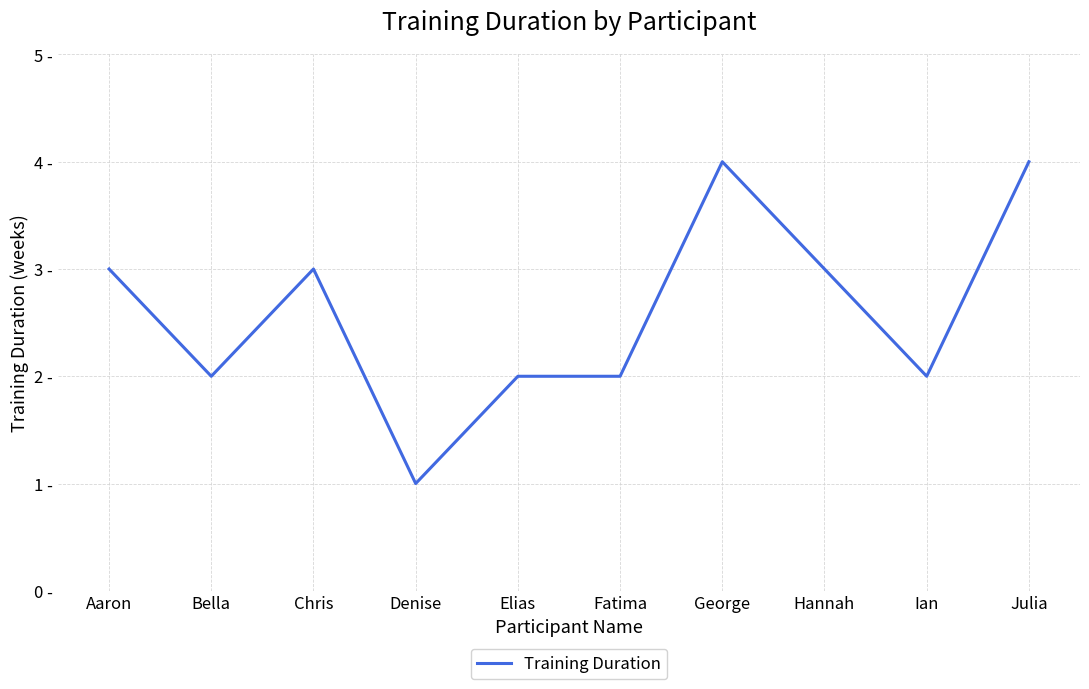

What is the difference between the second highest and minimum values?

3